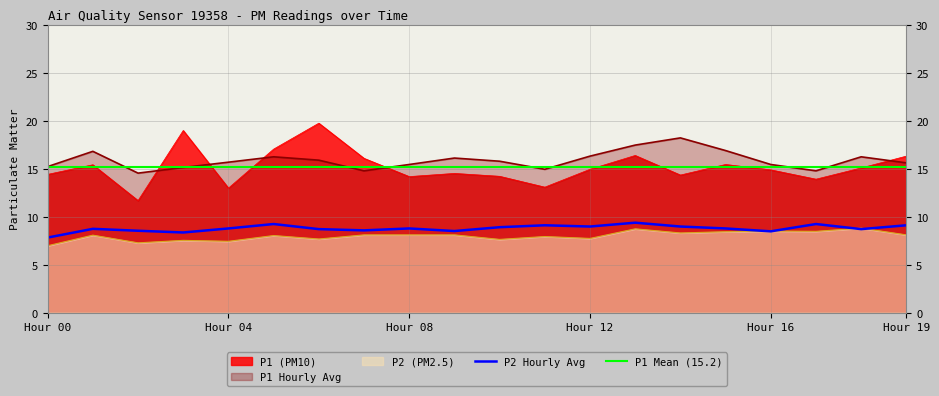

True or false: P2 and P2_hourly_avg cross at least once.

True